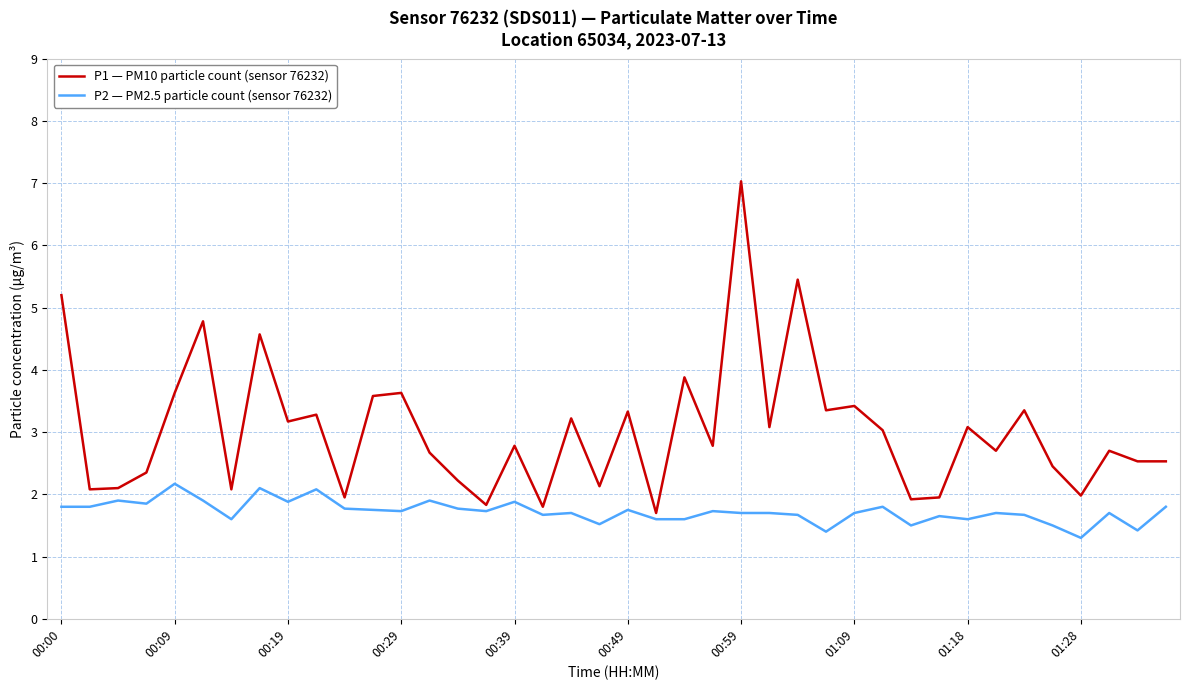

What is the minimum value shown in the chart?

1.3